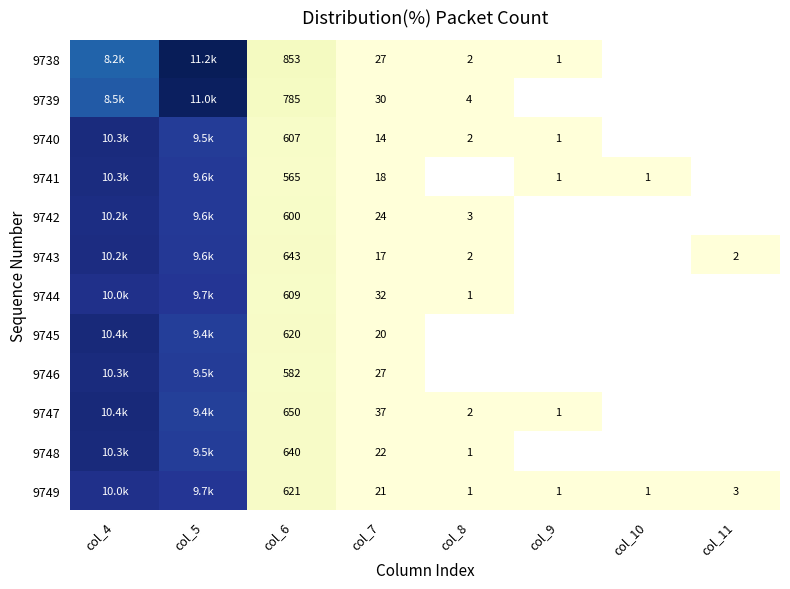

What is the total value across all series at col_7?

289